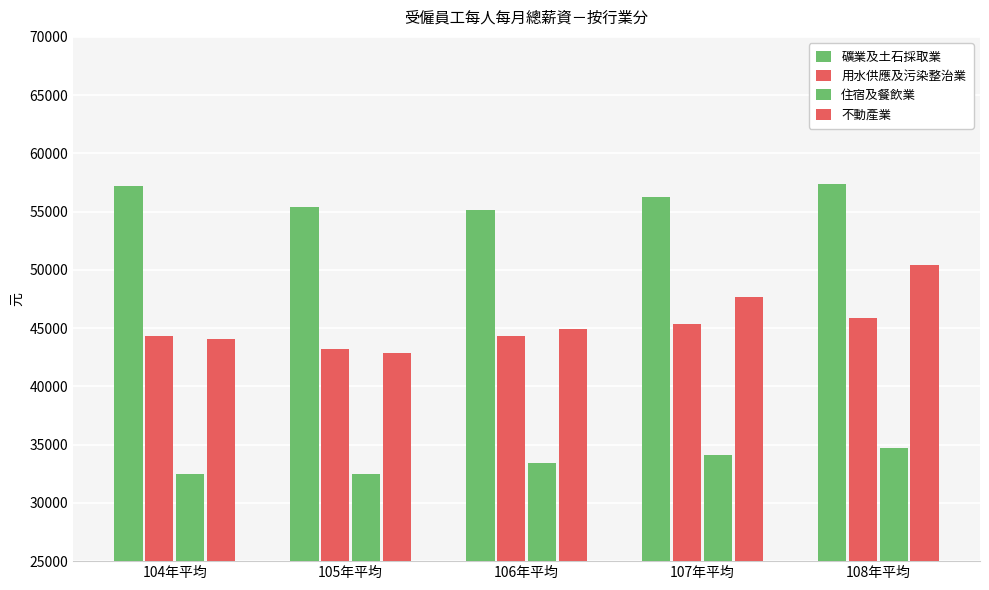

How many data points does each series have?

5